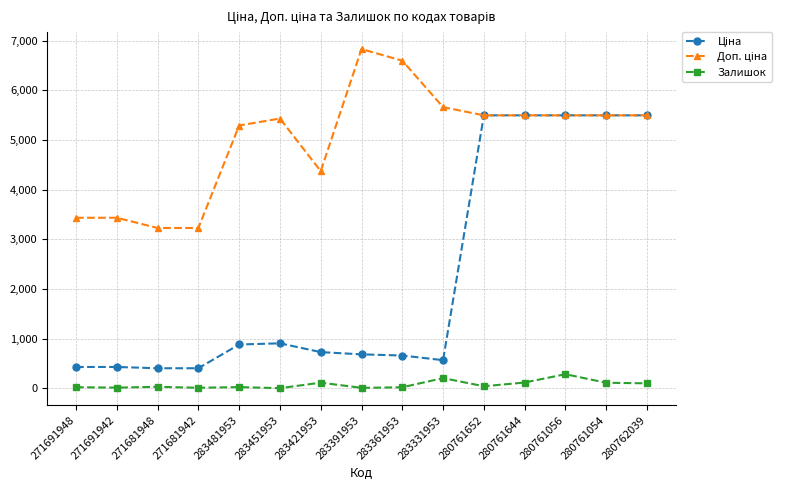

At which category does the chart reach its peak across all series?

283391953